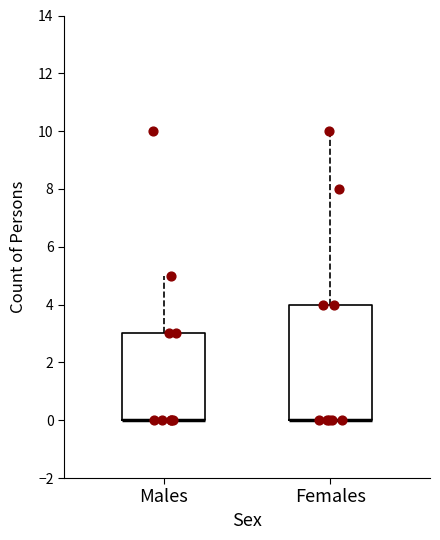

Comparing the boxes themselves (not the whiskers), which one is the tallest?

Females